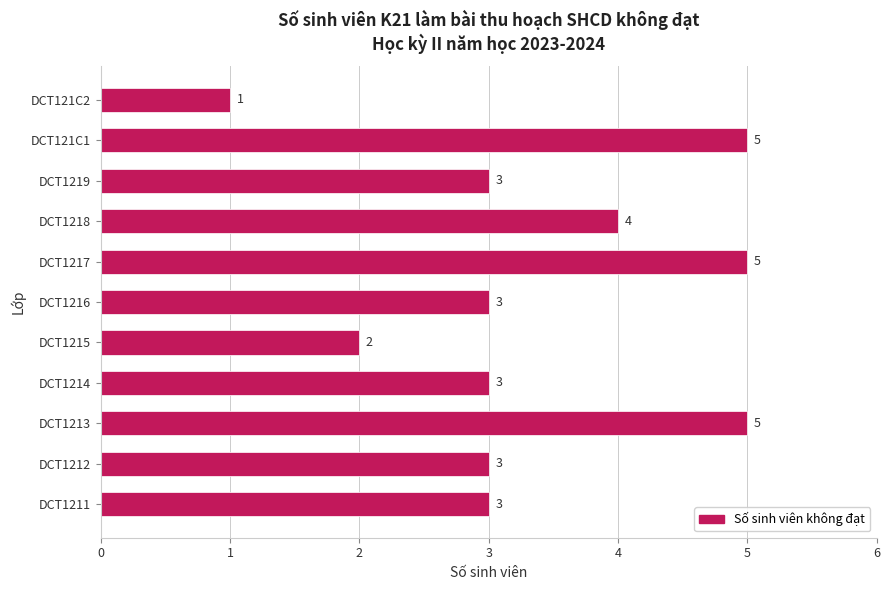

Between DCT121C2 and DCT1214, which is larger?

DCT1214